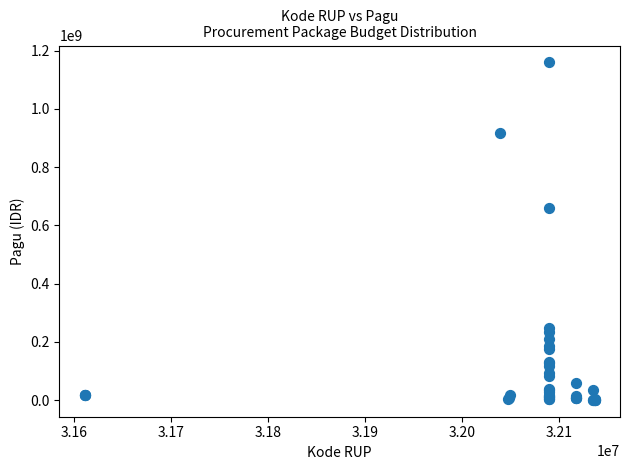

What Y value in the scatter plot is closest to 580008500?

660551000